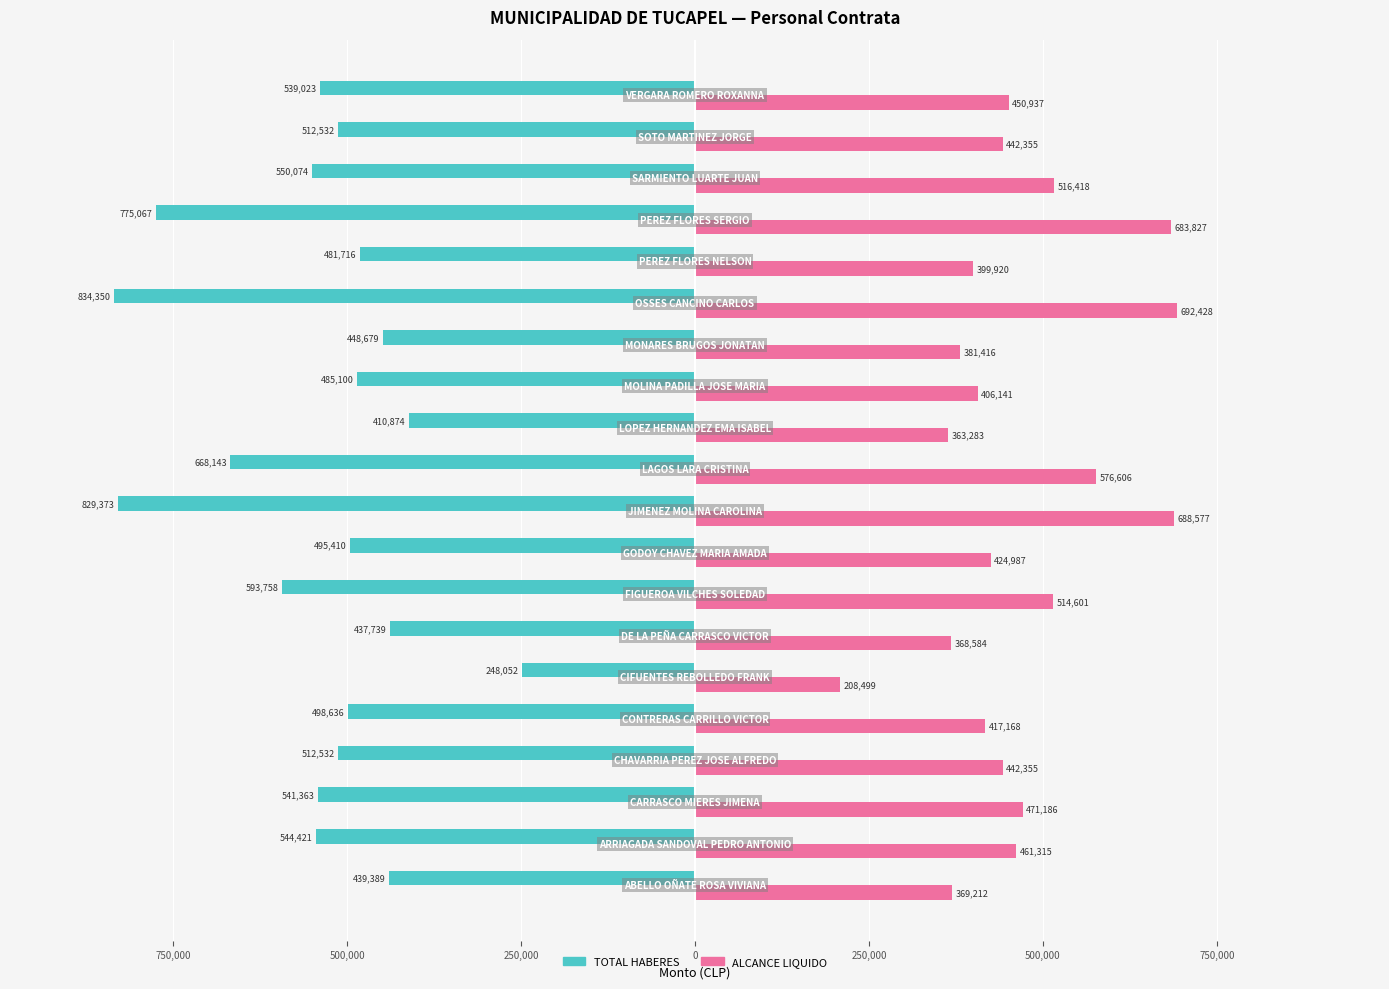

How many groups of bars are there?

20